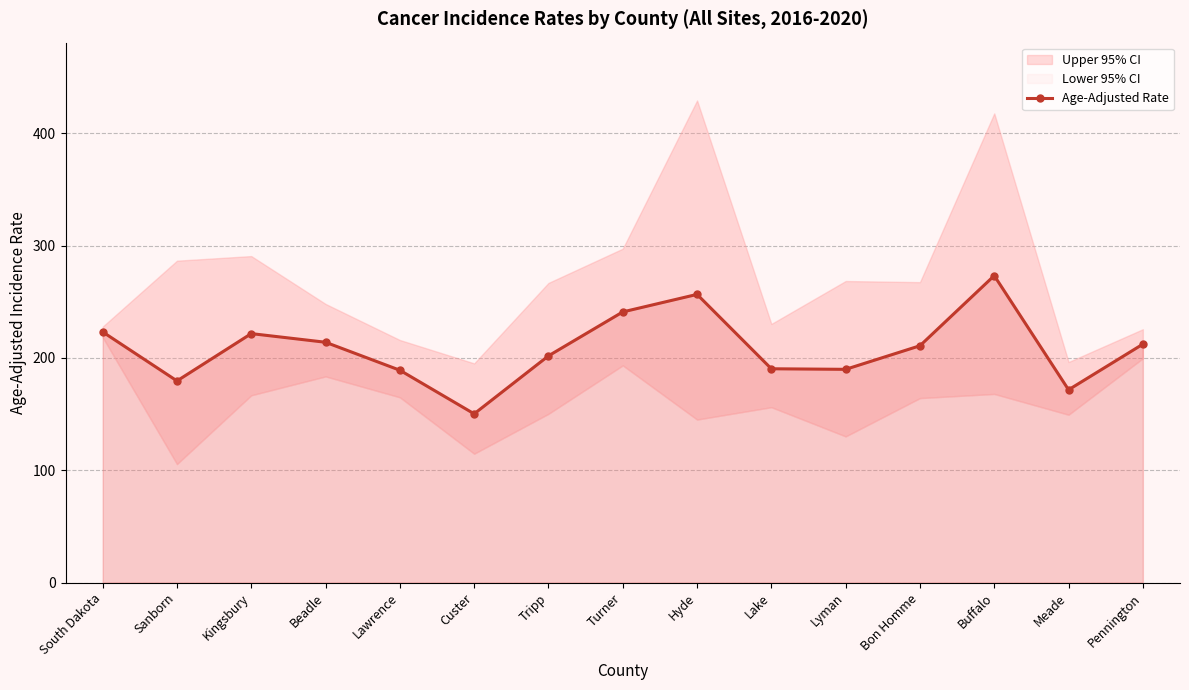

What is the sum of all values?

3124.4